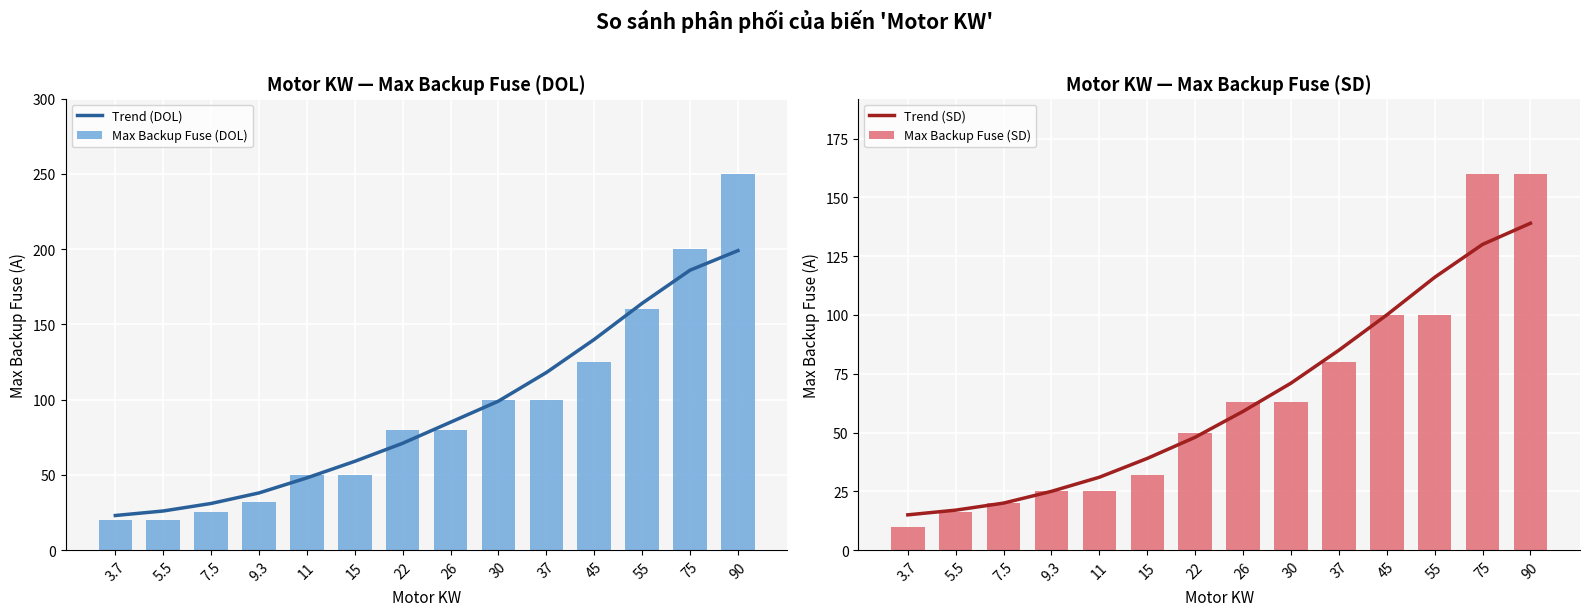

The Max Backup Fuse (DOL) series shows 97 at 55. True or false?

False